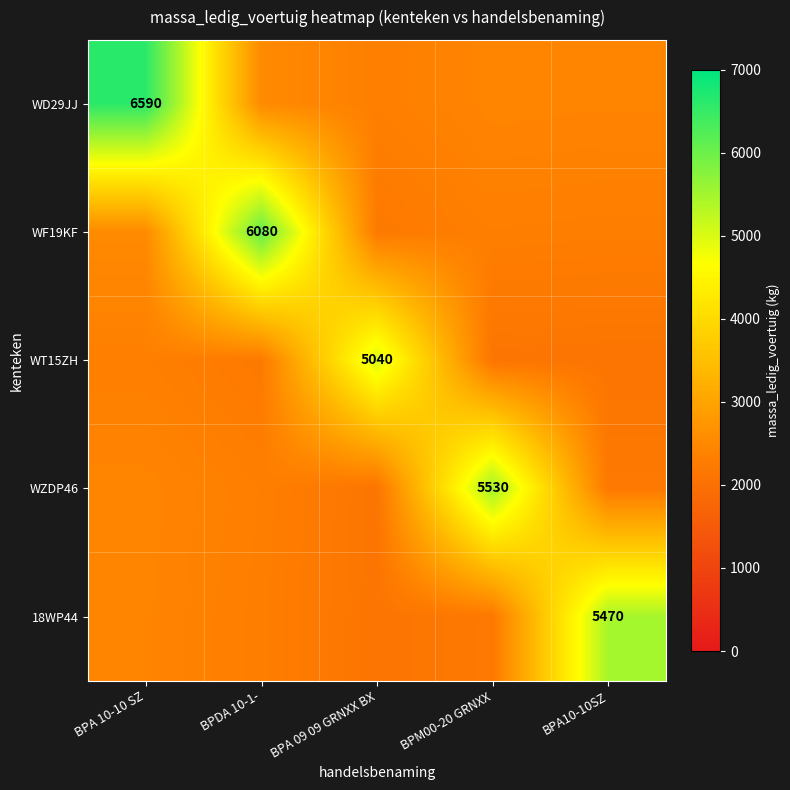

The WD29JJ series shows 6590 at BPA 10-10 SZ. True or false?

True